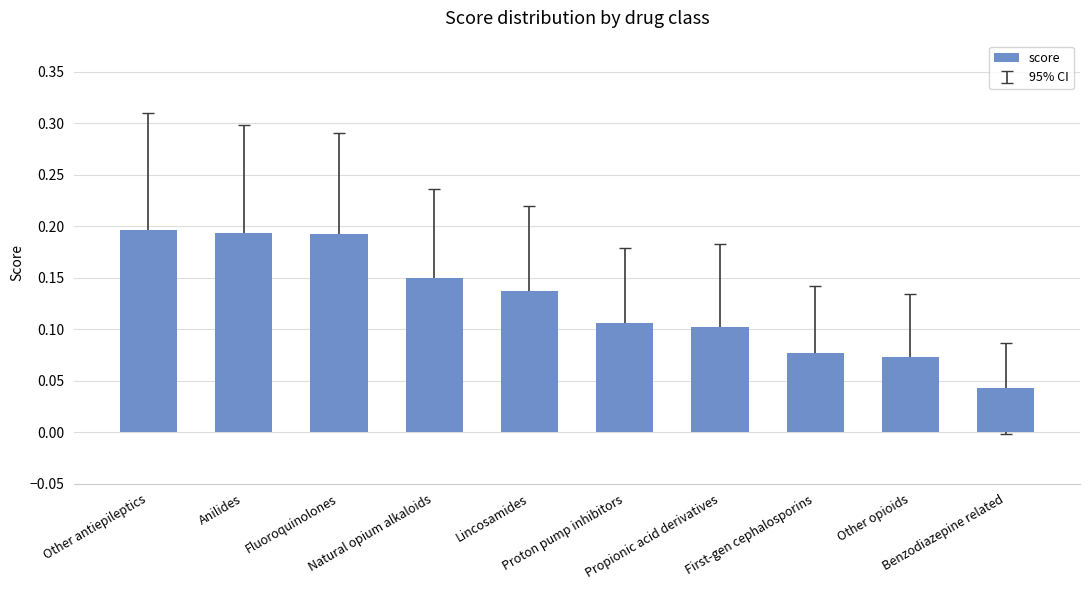

What is the sum of all values?

1.3